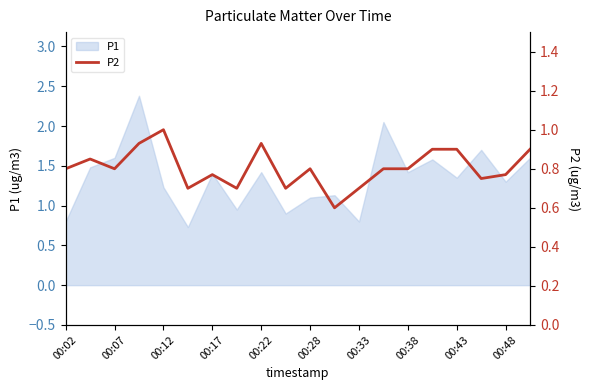

True or false: P1 has a value of 1.6 at 00:07.

True